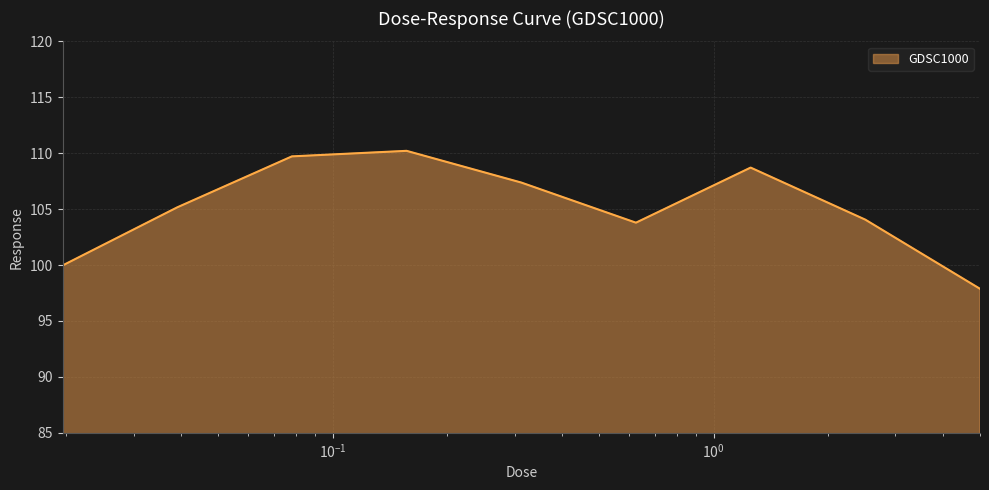

What is the difference between the maximum and minimum values?

12.3